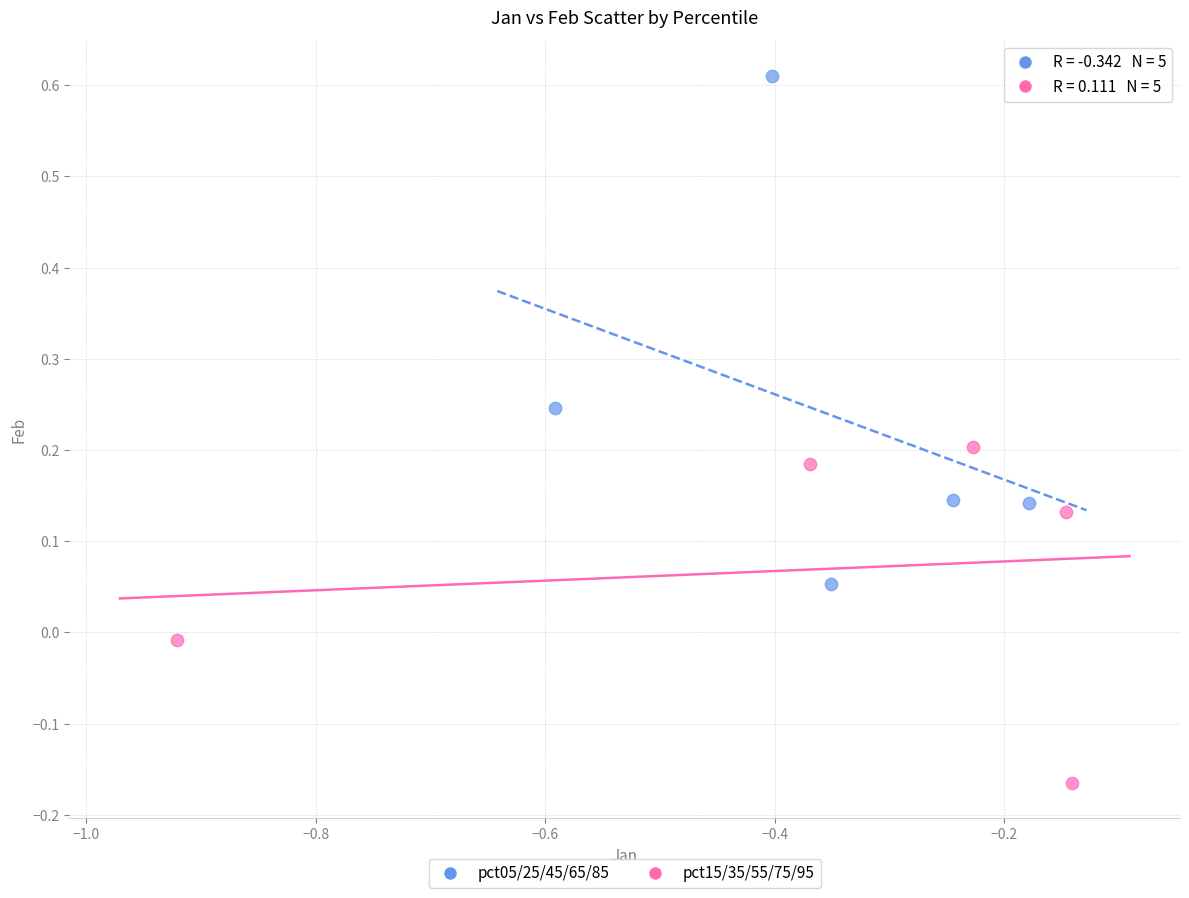

What are all the series names shown in the legend?

pct05/25/45/65/85, pct15/35/55/75/95